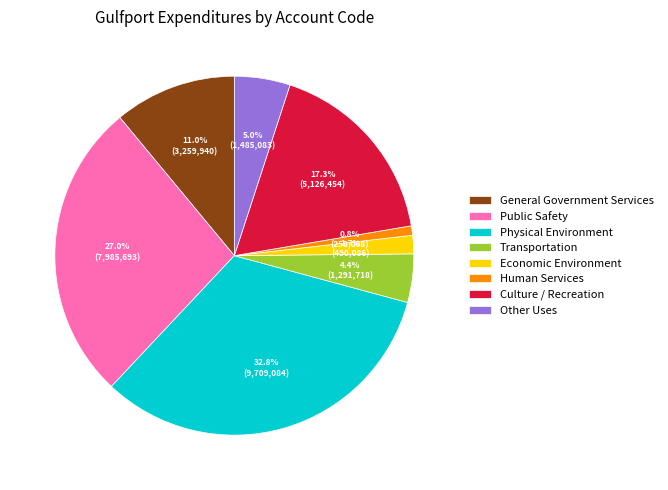

The Culture / Recreation slice represents 4% of the pie. True or false?

False